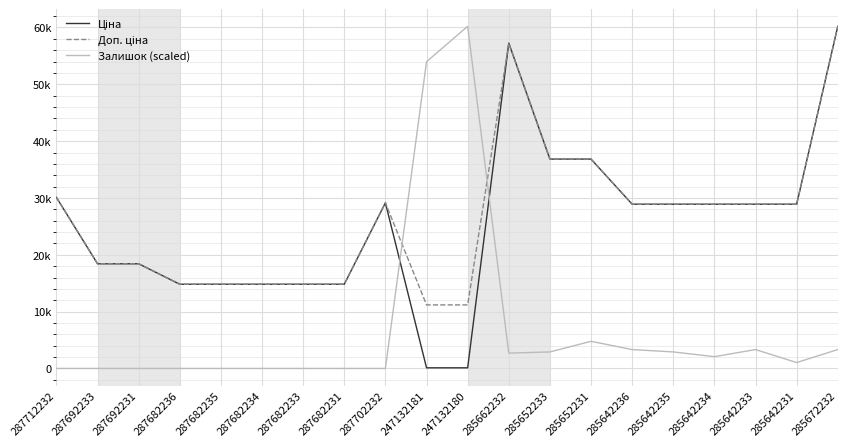

Is this an area chart (filled region under the line)?

No